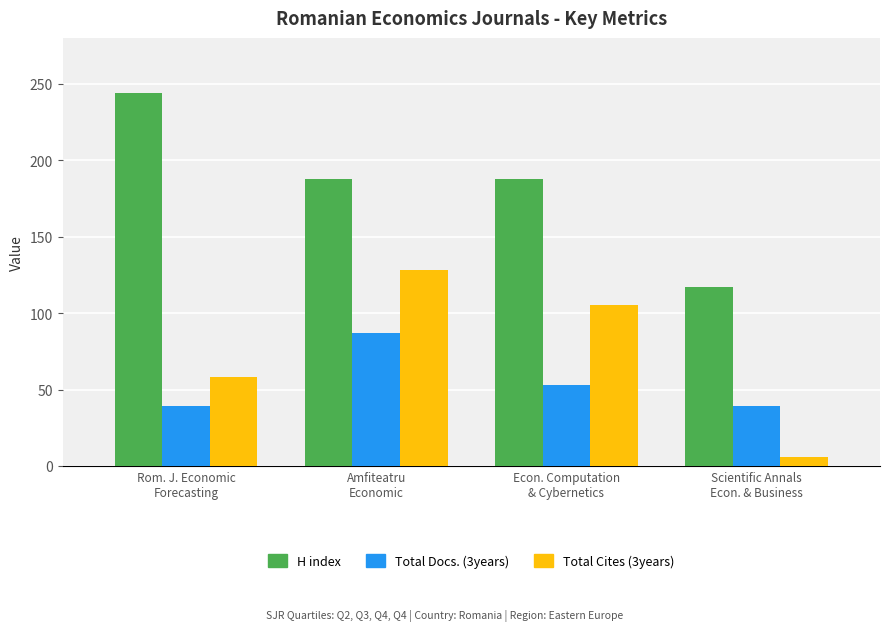

What are all the series names shown in the legend?

H index, Total Docs. (3years), Total Cites (3years)